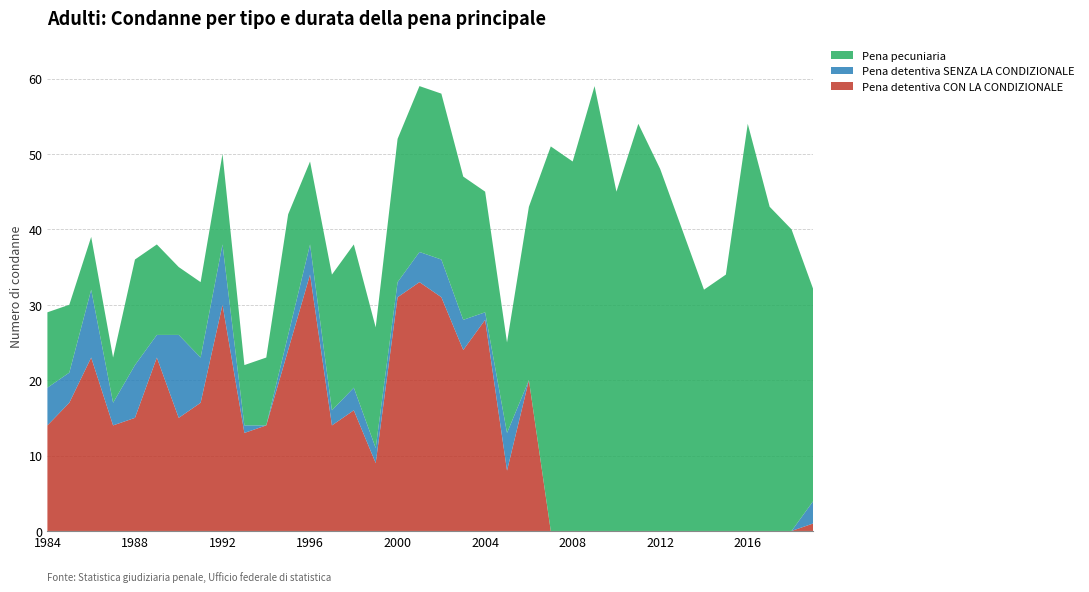

Reading left to right, transcribe all the data shown in this chart.

Pena detentiva CON LA CONDIZIONALE: 1984=14	1985=17	1986=23	1987=14	1988=15	1989=23	1990=15	1991=17	1992=30	1993=13	1994=14	1995=24	1996=34	1997=14	1998=16	1999=9	2000=31	2001=33	2002=31	2003=24	2004=28	2005=8	2006=20	2007=0	2008=0	2009=0	2010=0	2011=0	2012=0	2013=0	2014=0	2015=0	2016=0	2017=0	2018=0	2019=1
Pena detentiva SENZA LA CONDIZIONALE: 1984=5	1985=4	1986=9	1987=3	1988=7	1989=3	1990=11	1991=6	1992=8	1993=1	1994=0	1995=2	1996=4	1997=2	1998=3	1999=2	2000=2	2001=4	2002=5	2003=4	2004=1	2005=5	2006=0	2007=0	2008=0	2009=0	2010=0	2011=0	2012=0	2013=0	2014=0	2015=0	2016=0	2017=0	2018=0	2019=3
Pena pecuniaria: 1984=10	1985=9	1986=7	1987=6	1988=14	1989=12	1990=9	1991=10	1992=12	1993=8	1994=9	1995=16	1996=11	1997=18	1998=19	1999=16	2000=19	2001=22	2002=22	2003=19	2004=16	2005=12	2006=23	2007=51	2008=49	2009=59	2010=45	2011=54	2012=48	2013=40	2014=32	2015=34	2016=54	2017=43	2018=40	2019=28
Totale: 1984=29	1985=30	1986=39	1987=23	1988=36	1989=38	1990=35	1991=33	1992=50	1993=22	1994=23	1995=42	1996=49	1997=34	1998=38	1999=27	2000=52	2001=59	2002=58	2003=47	2004=45	2005=25	2006=43	2007=51	2008=49	2009=59	2010=45	2011=54	2012=48	2013=41	2014=32	2015=34	2016=54	2017=43	2018=40	2019=32